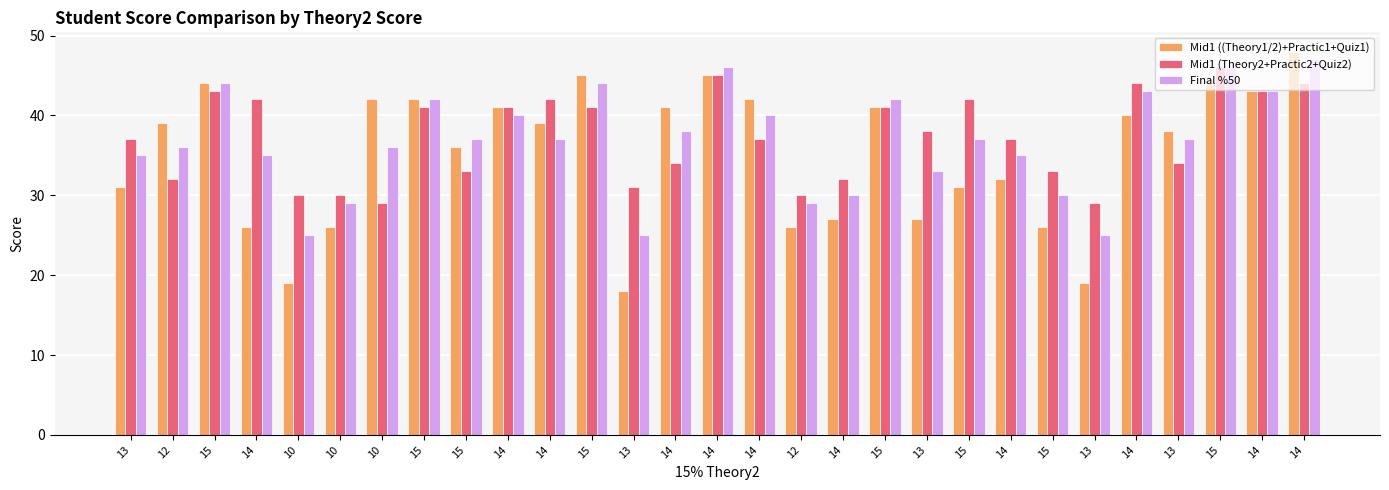

Is the value of Final %50 at 14 greater than the value of Mid1 ((Theory1/2)+Practic1+Quiz1) at 14?

Yes